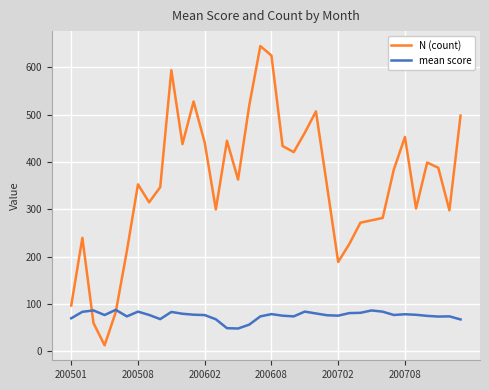

What are all the series names shown in the legend?

N (count), mean score